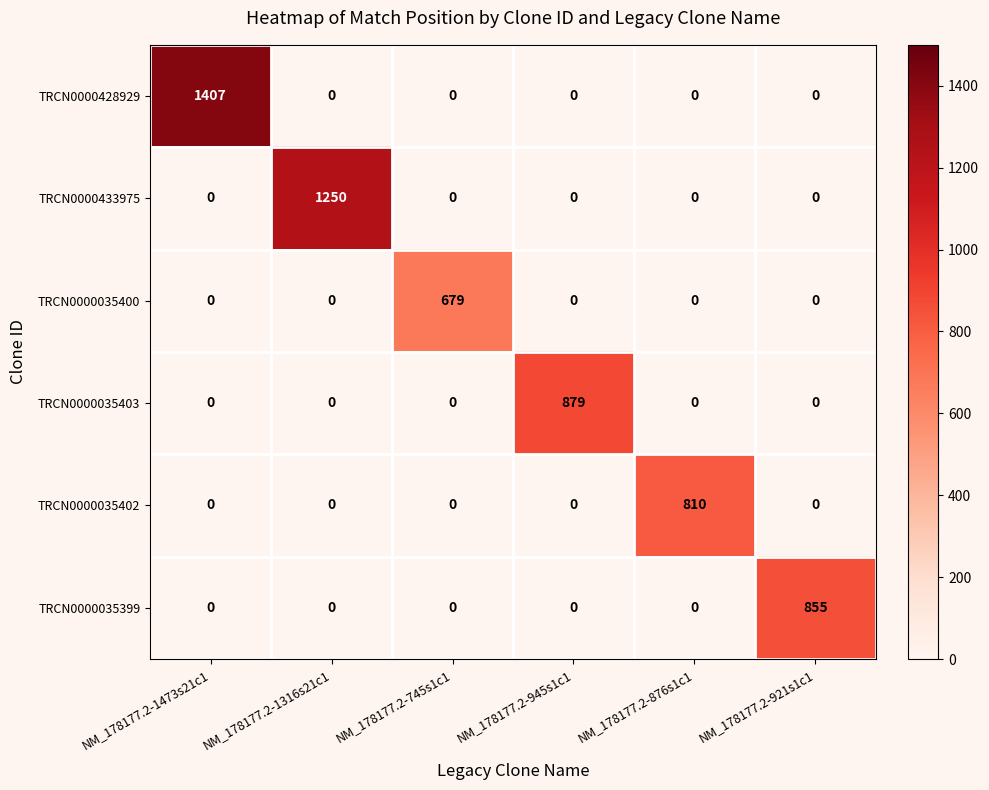

Is it true that TRCN0000035403 equals -449 at NM_178177.2-745s1c1?

False